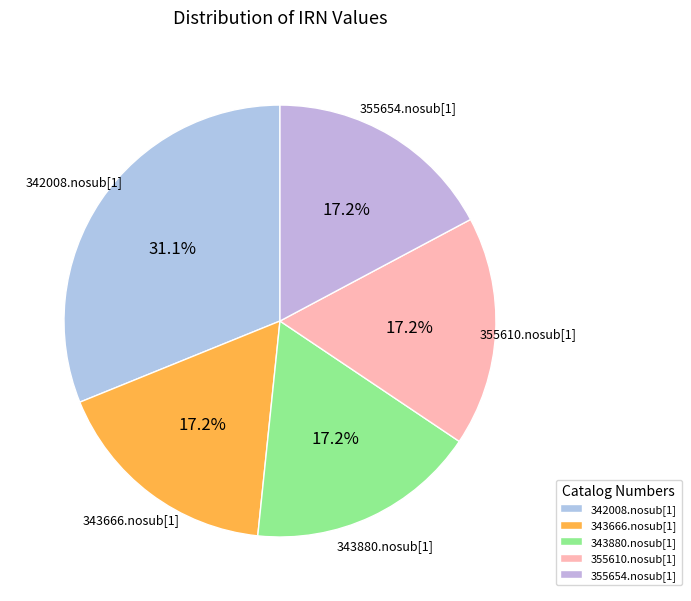

Does any single category account for the majority?

No